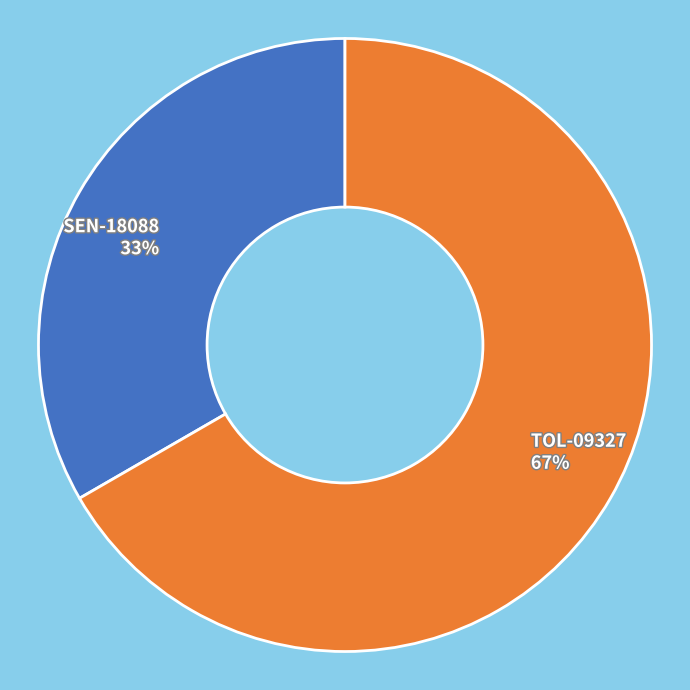

True or false: SEN-18088 accounts for 33% of the total.

True